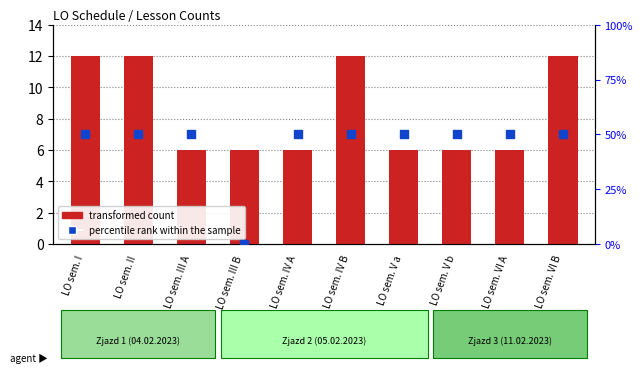

What are all the series names shown in the legend?

transformed count, percentile rank within the sample